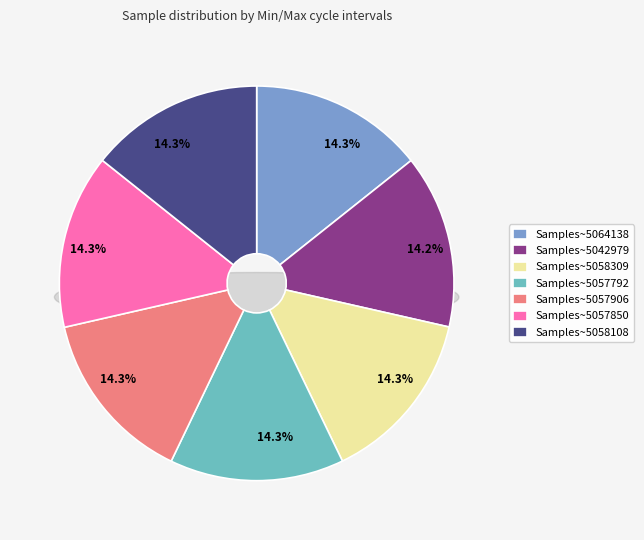

Is 28/45571 the majority of the pie?

No